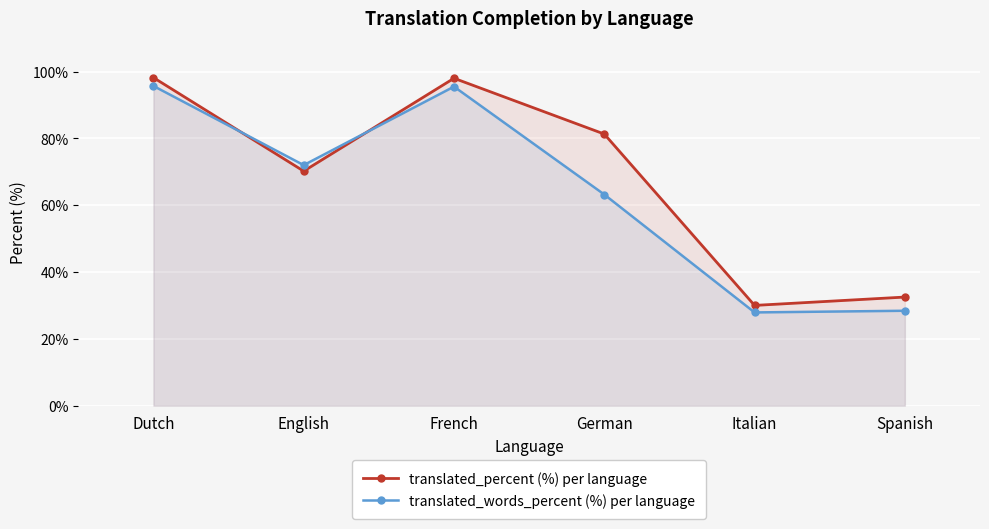

The value of translated_words_percent (%) per language at German is 25.9. True or false?

False